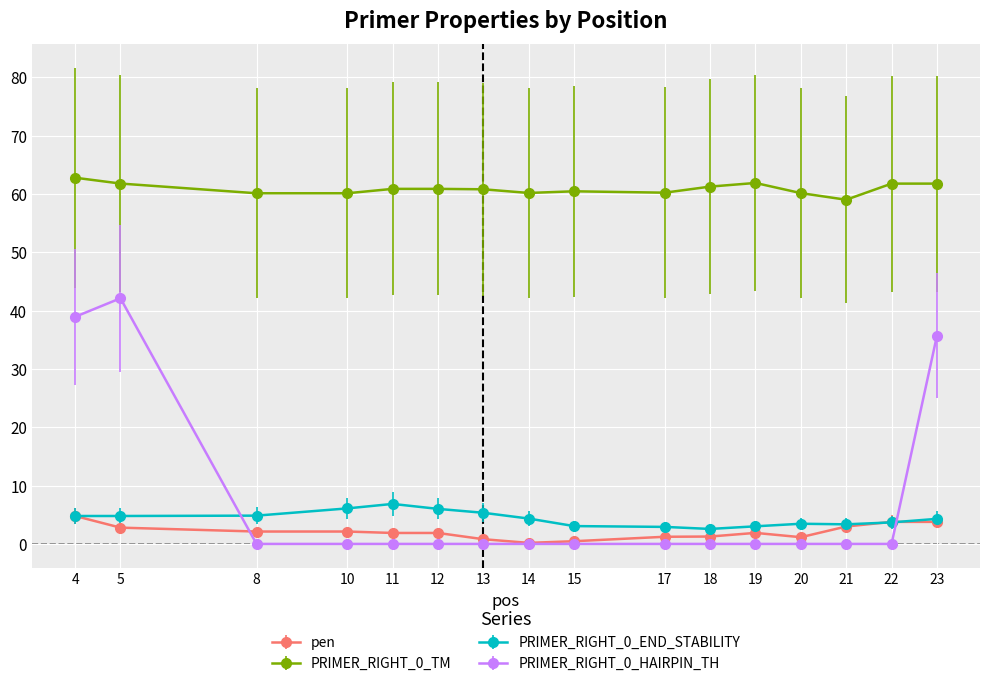

Where does the PRIMER_RIGHT_0_END_STABILITY series first go above 4?

4